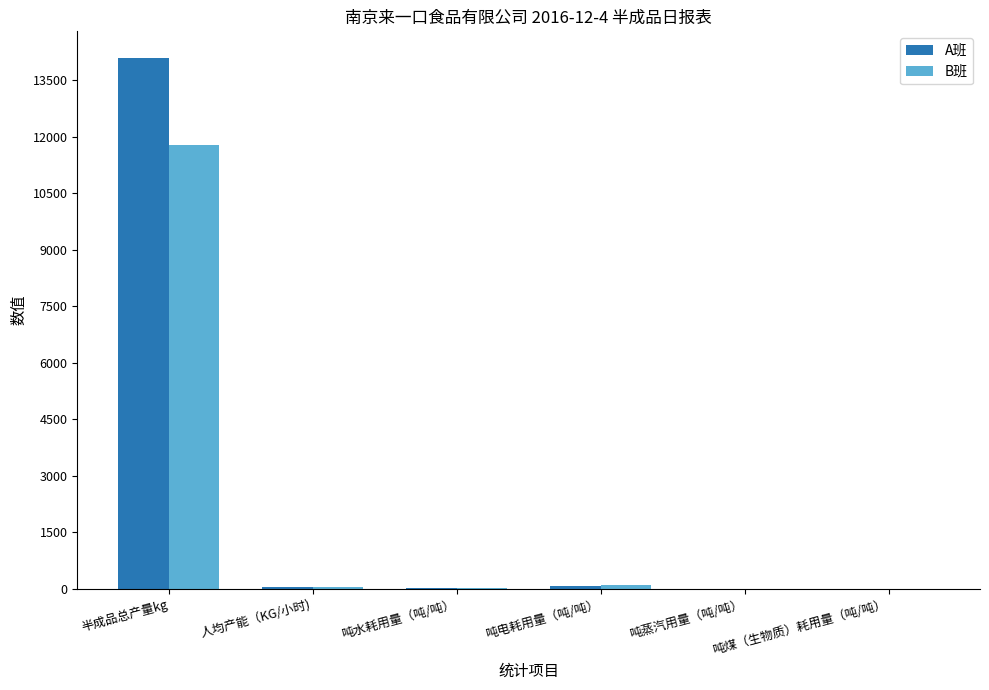

What is the maximum value for A班?

14092.9